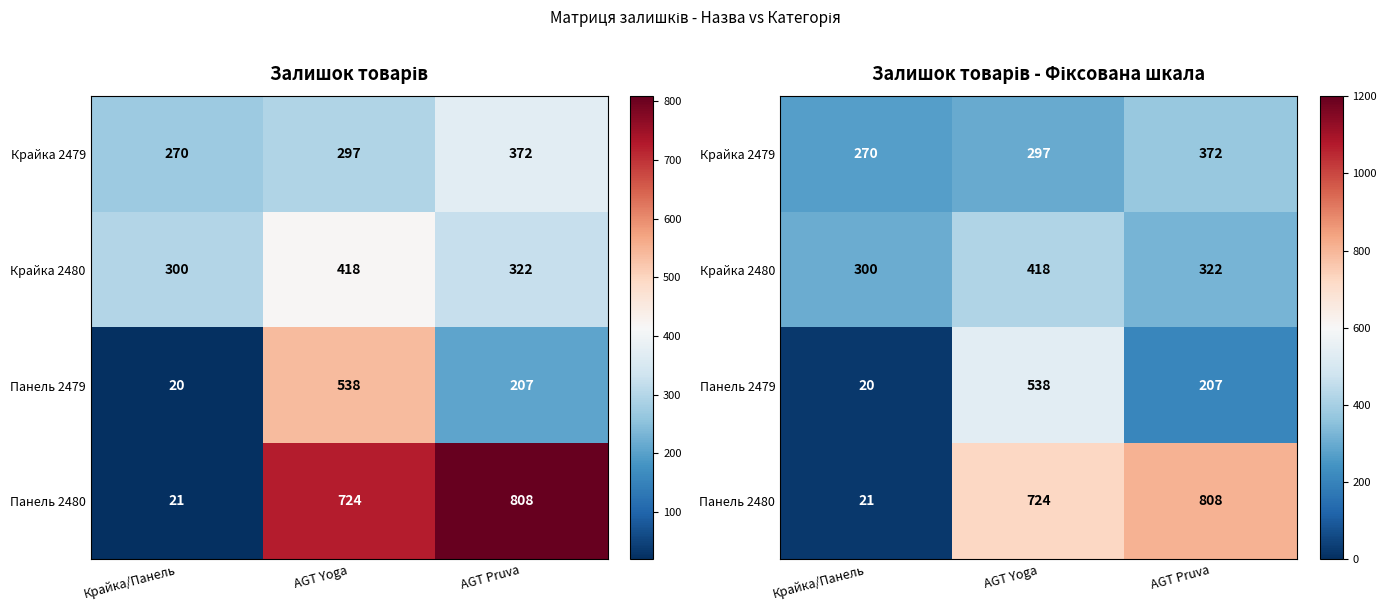

How many data points does each series have?

3